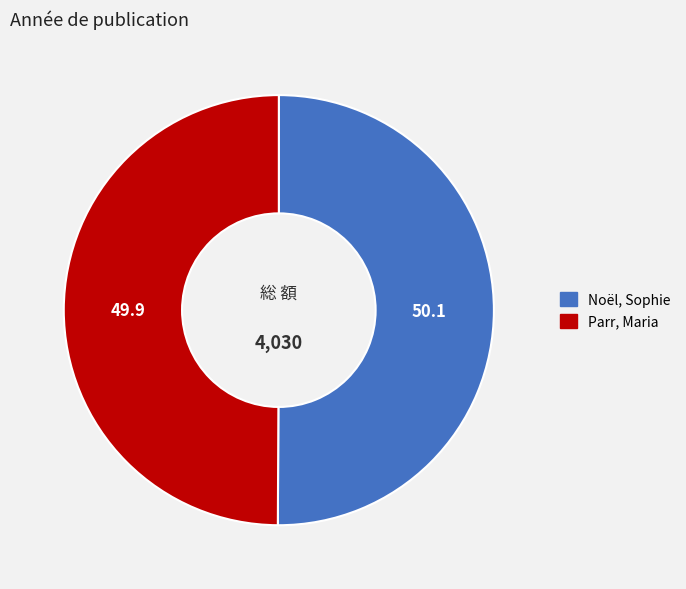

Approximately how many times larger is the value at Noël, Sophie compared to Parr, Maria?

1.0